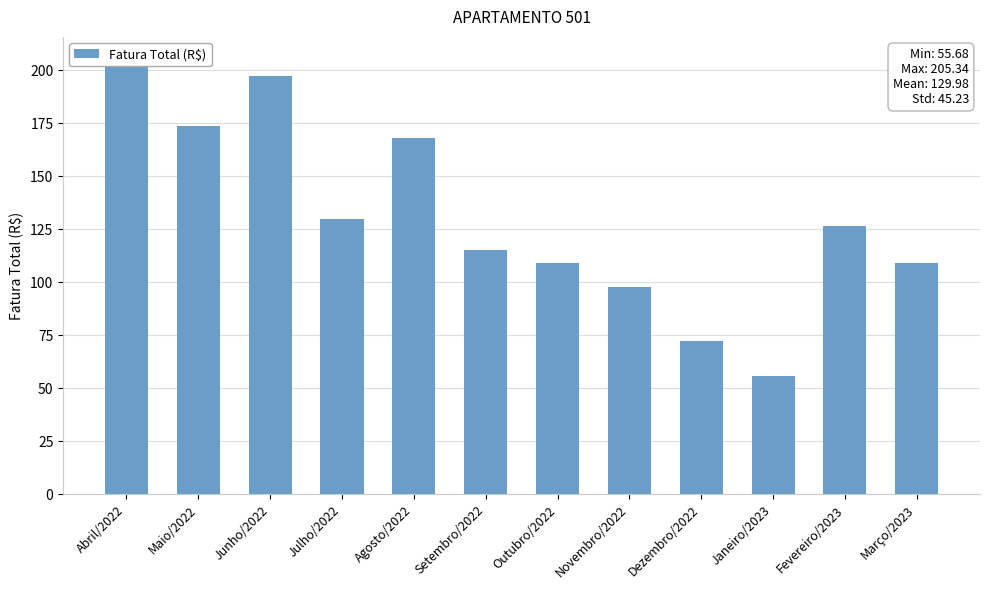

What is the sum of the values at Dezembro/2022 and Setembro/2022?

187.5